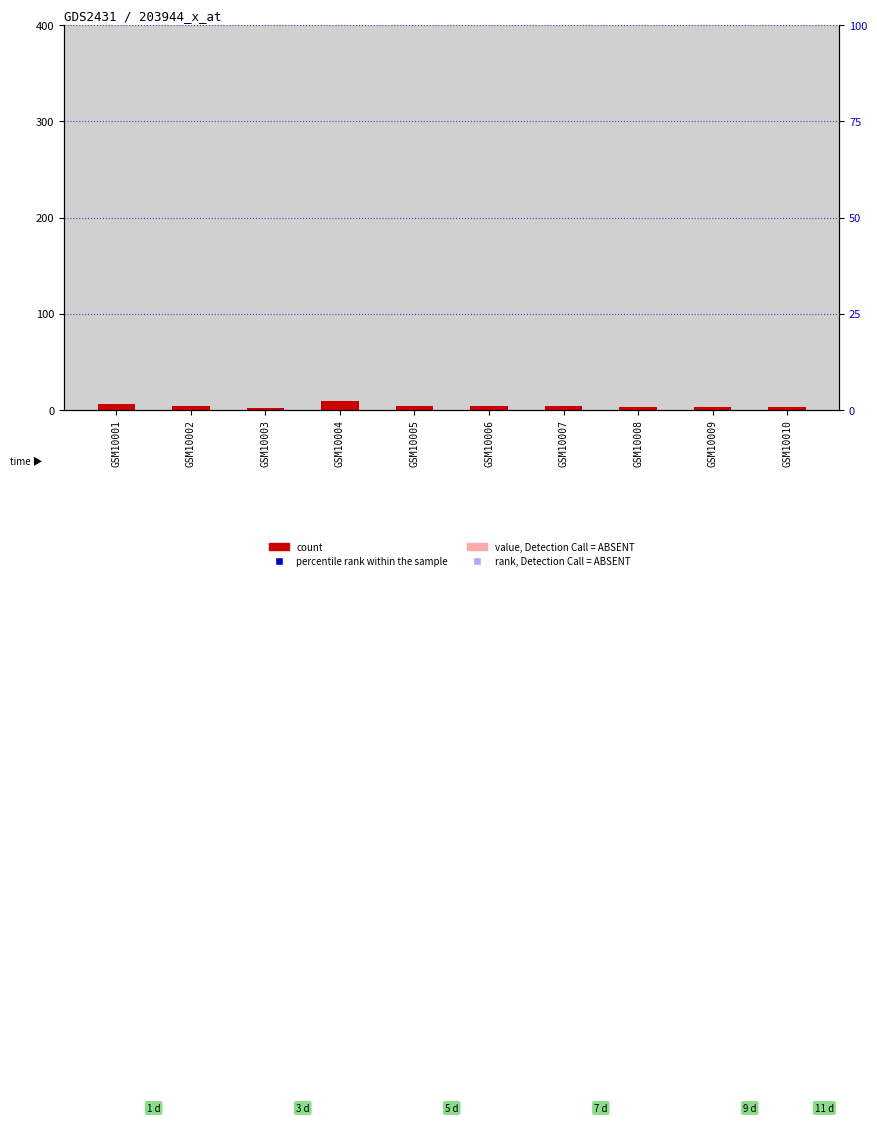

Which series has the widest spread of Y values?

percentile rank within the sample